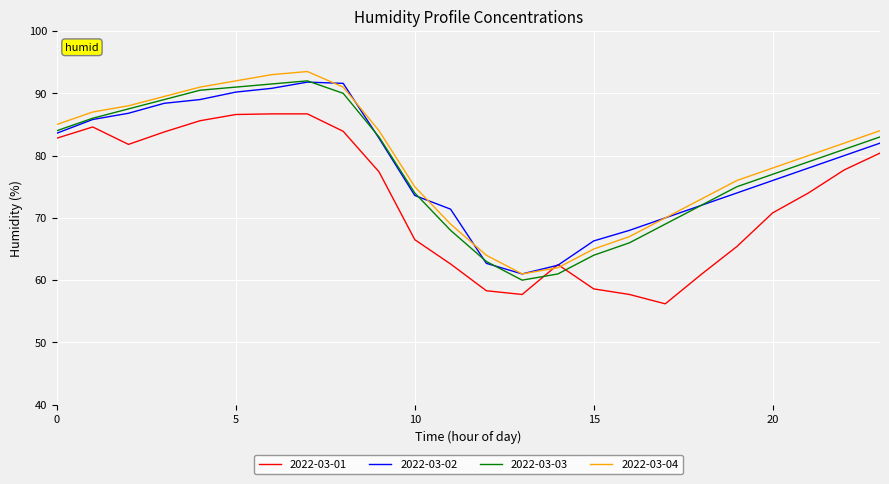

What is the maximum value shown in the chart?

93.5